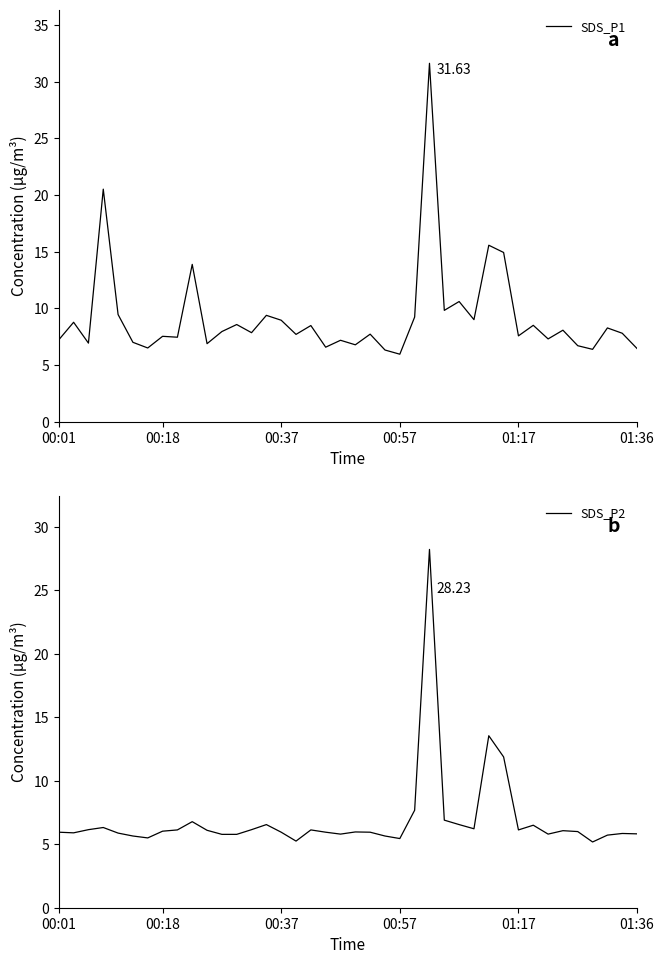

In SDS_P2, how many points are lower than both neighbors (excluding endpoints)?

9